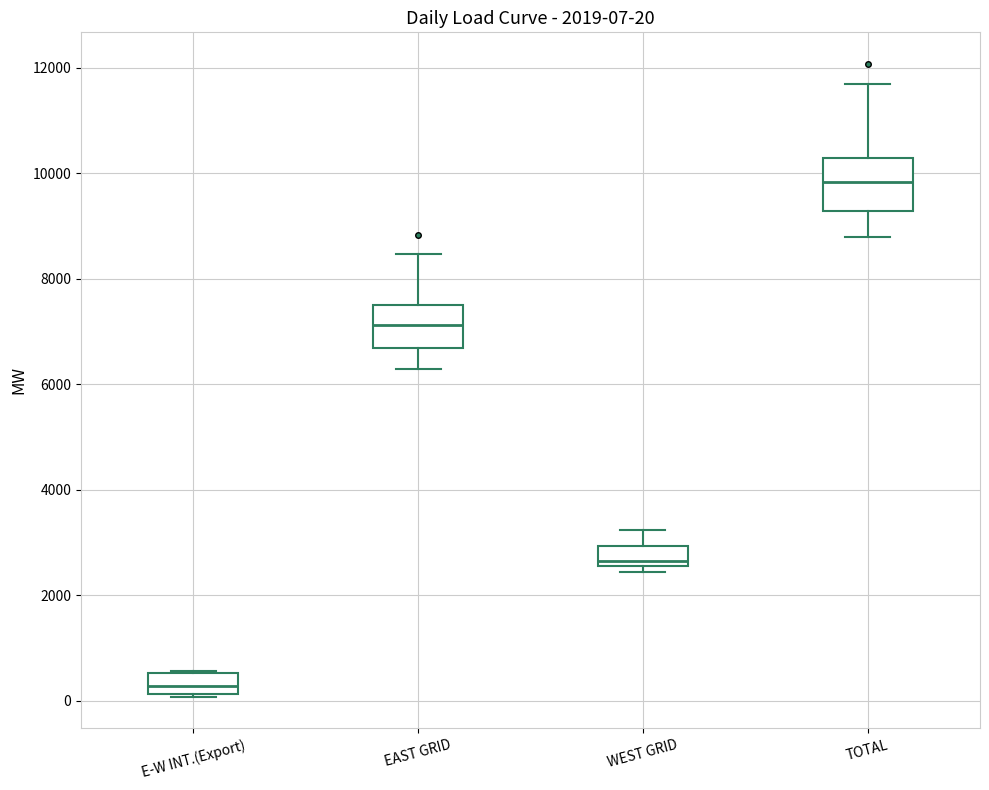

Which box has the lowest median line?

E-W INT.(Export)